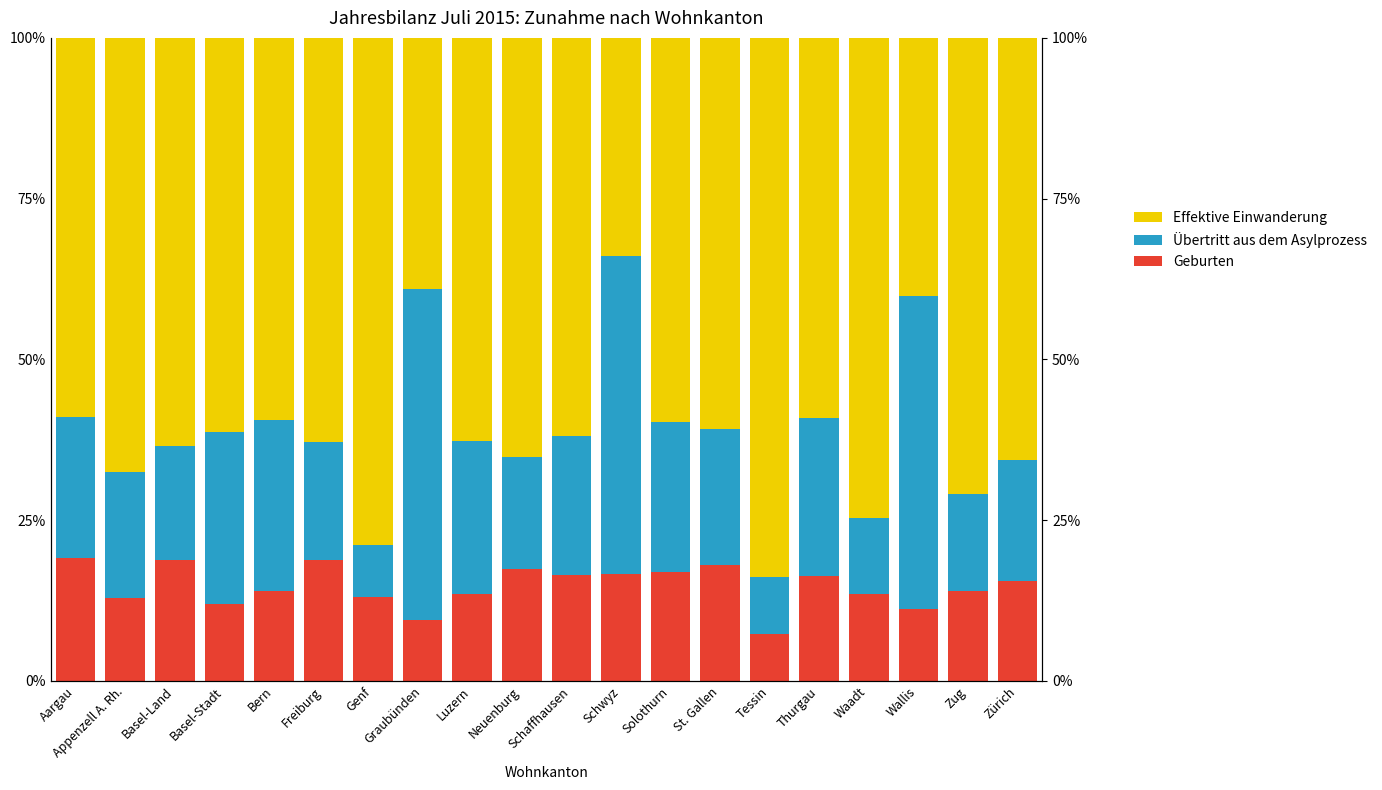

What is the difference between the maximum and minimum values in the Effektive Einwanderung series?

50.0